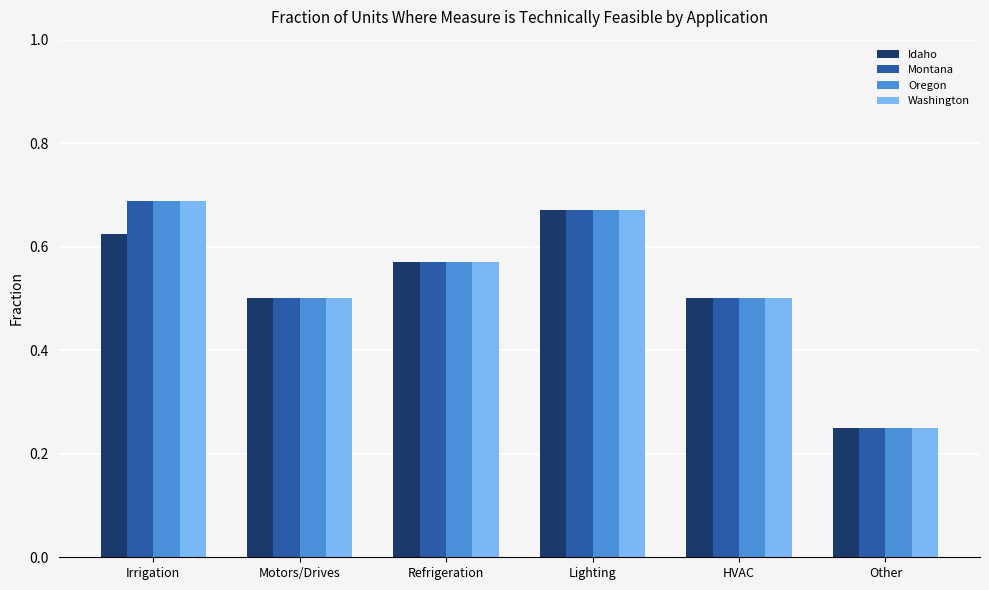

True or false: Idaho has a value of 0.8 at Refrigeration.

False